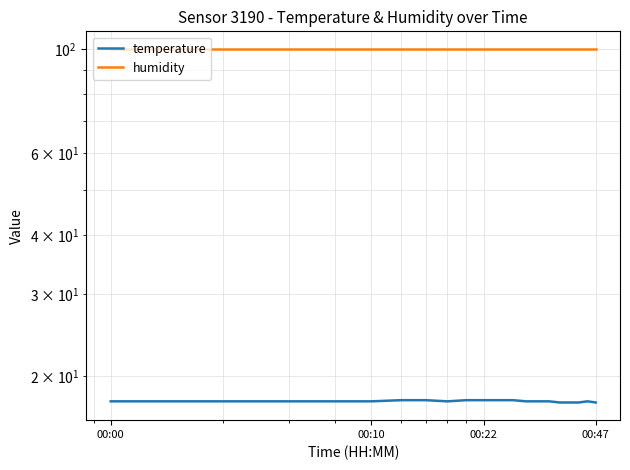

What is the sum of all temperature values?

354.2